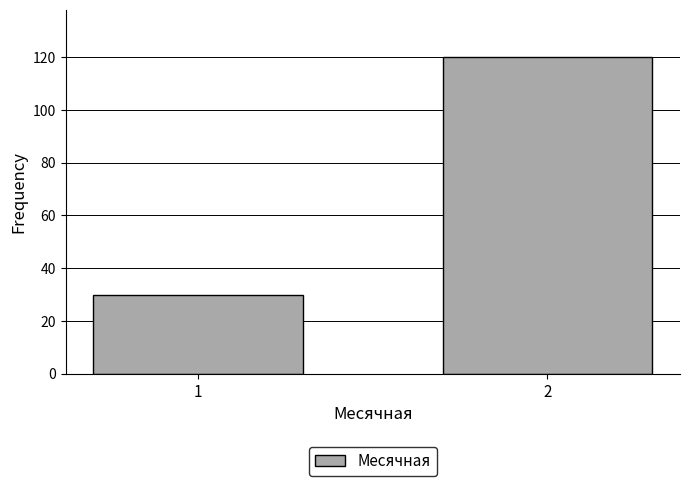

Reading left to right, list all the values displayed in this chart.

30	120